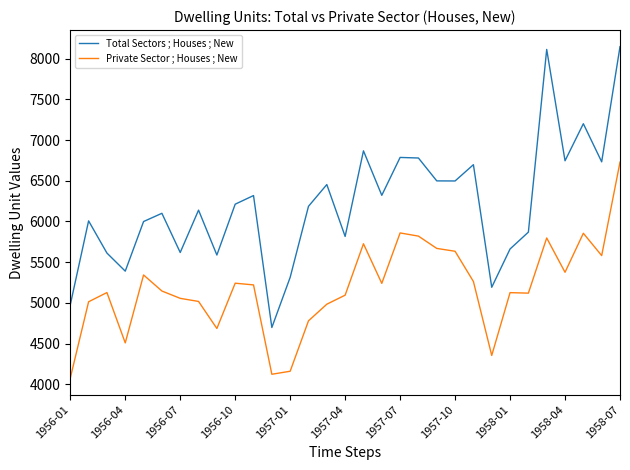

What is the difference between the maximum and minimum values in the Private Sector ; Houses ; New series?

2651